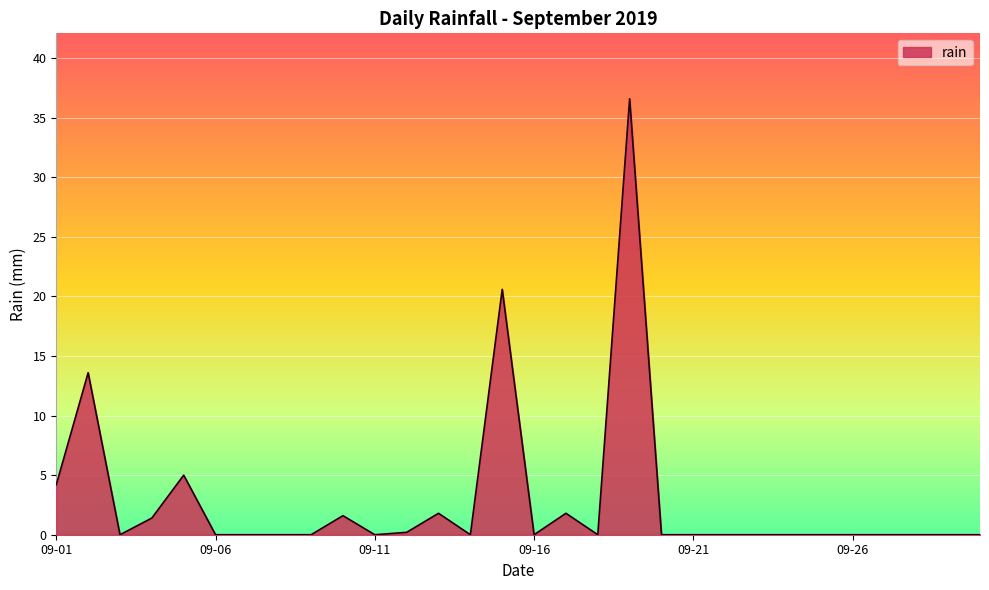

What is the difference between the maximum and minimum values?

36.6